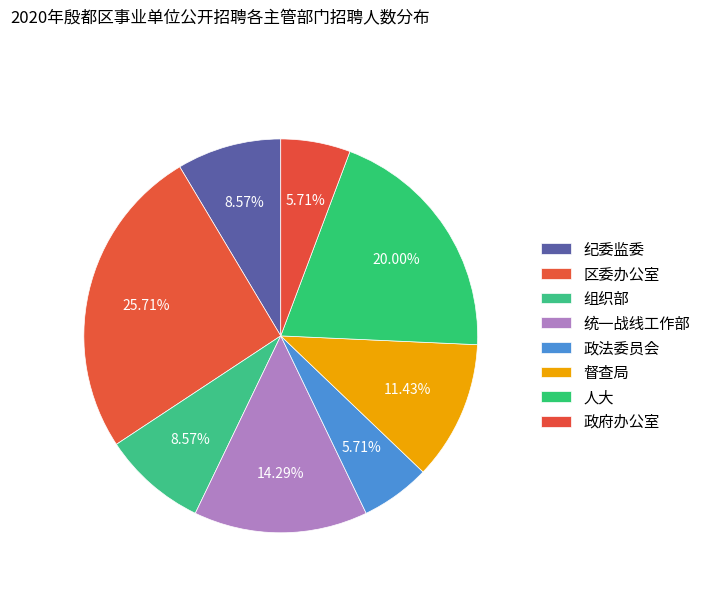

Does any single category account for the majority?

No